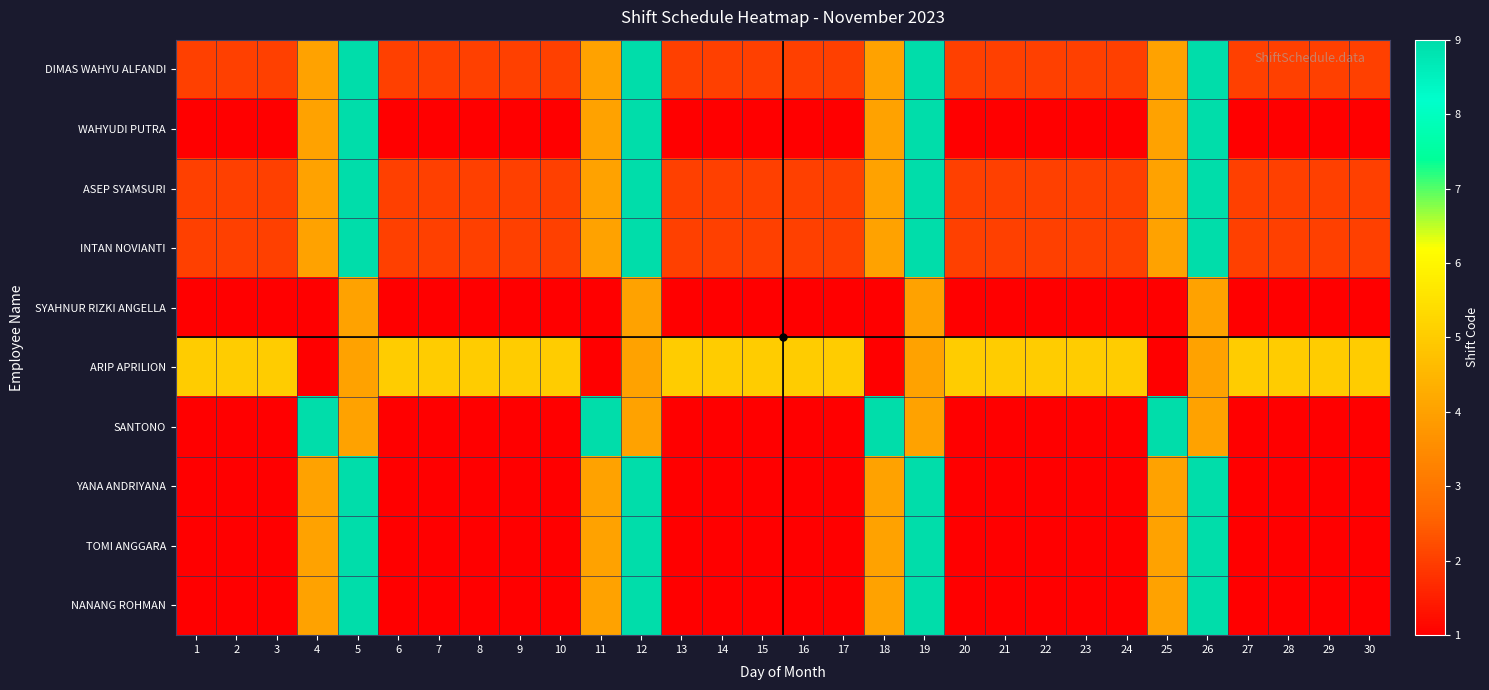

What is the greatest value displayed?

9